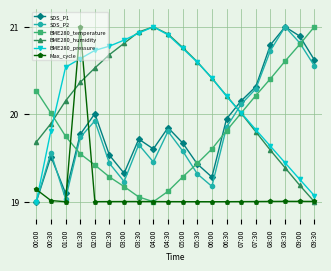

What is the spread (max minus min) of values at 09:00?

1.9